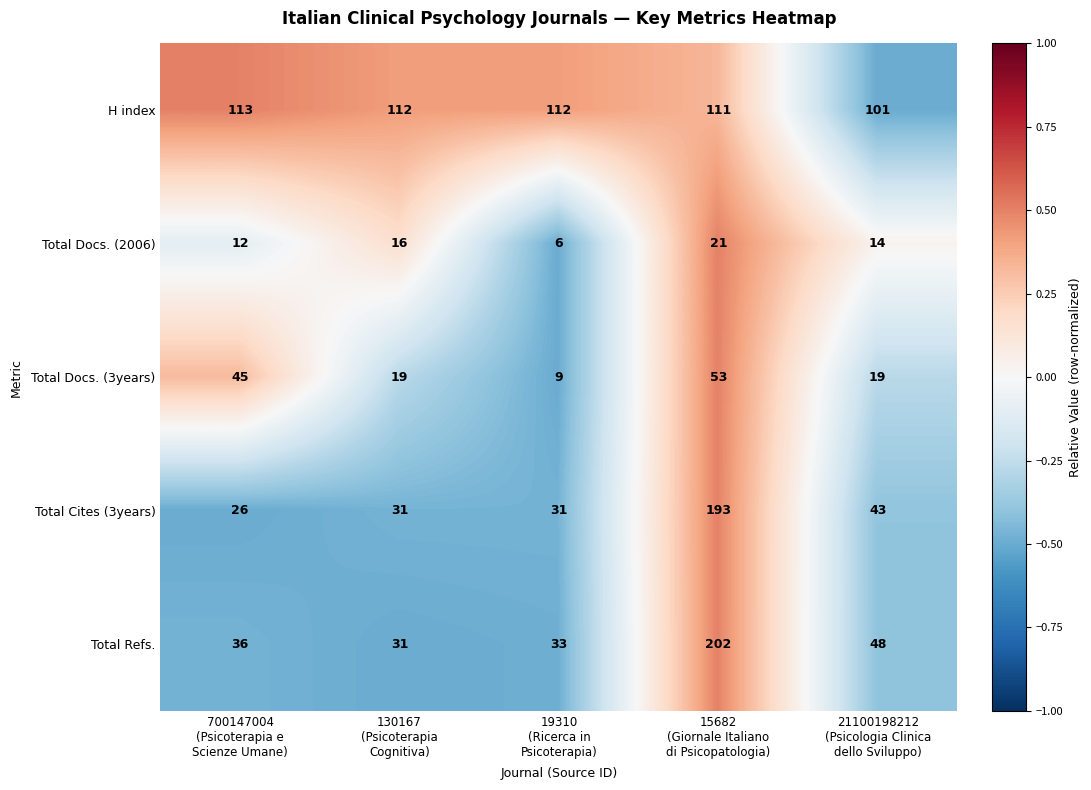

At which category does the chart reach its peak across all series?

15682
(Giornale Italiano
di Psicopatologia)